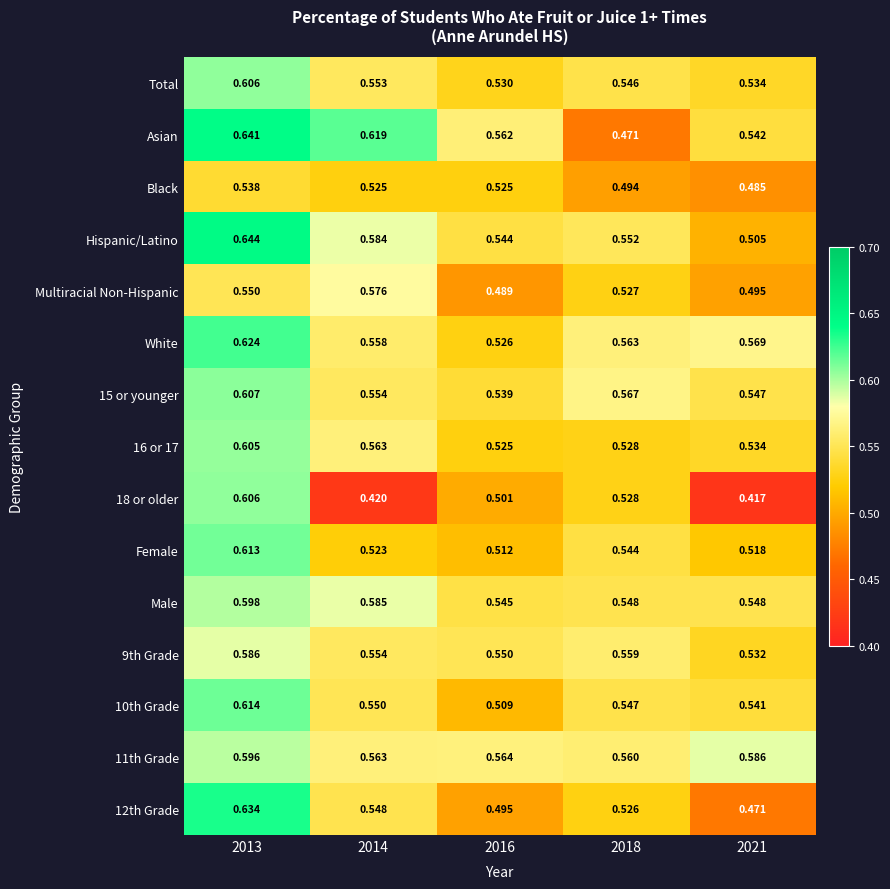

Between 2013 and 2018, which series saw the biggest shift?

Asian